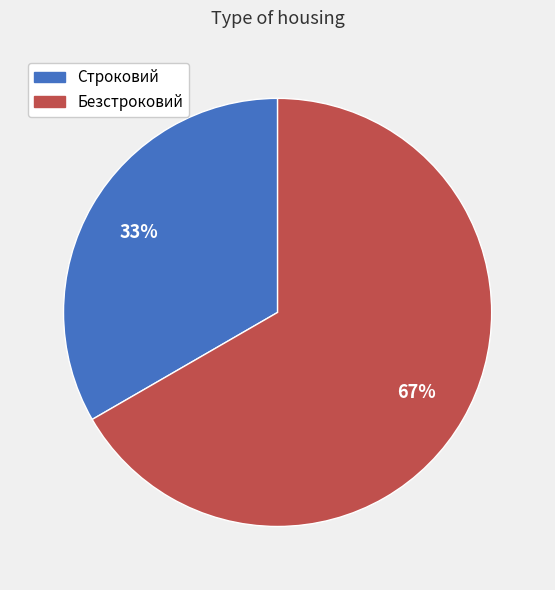

To the nearest percent, what portion does Строковий represent?

33%